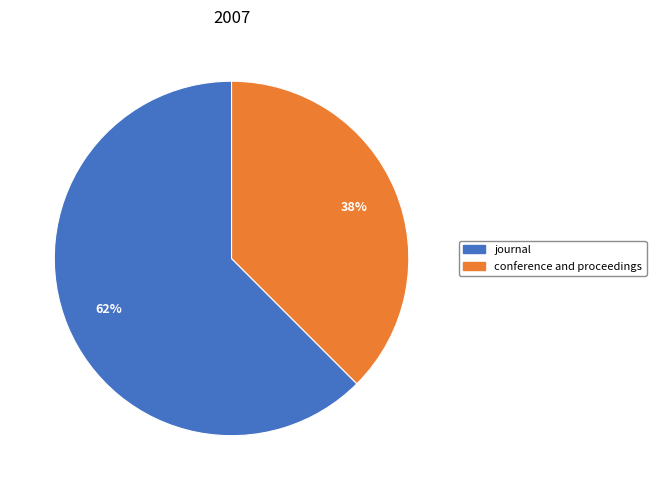

Combined, do conference and proceedings and journal account for over 50%?

Yes